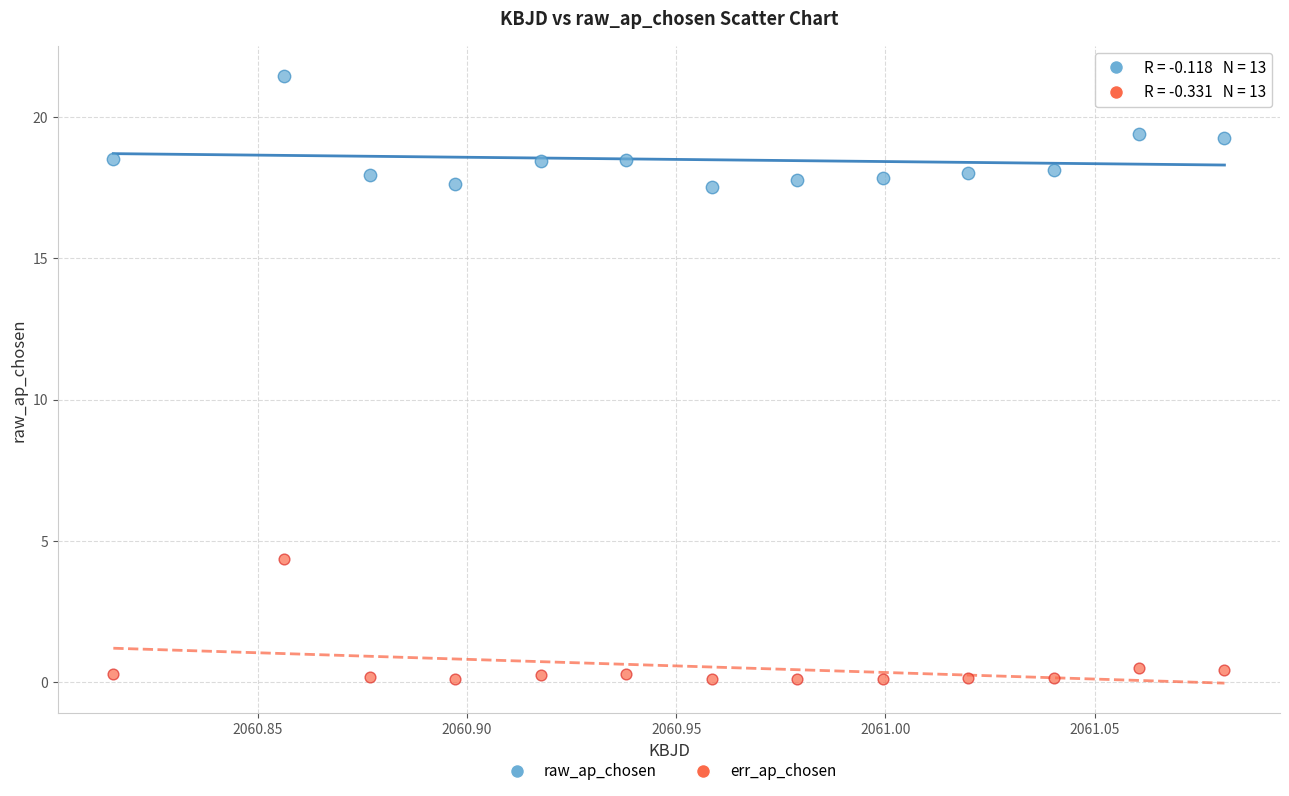

Across all data points, what is the range of Y values (max minus min)?

21.3